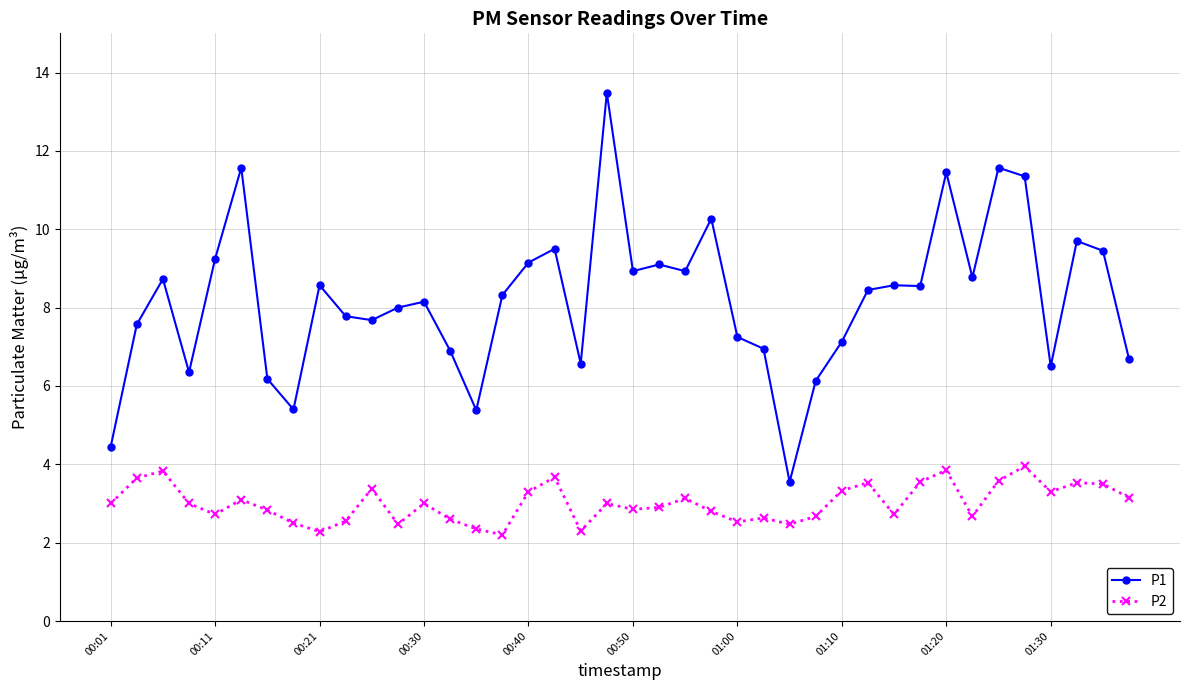

In P2, how many points are higher than both neighbors (excluding endpoints)?

12